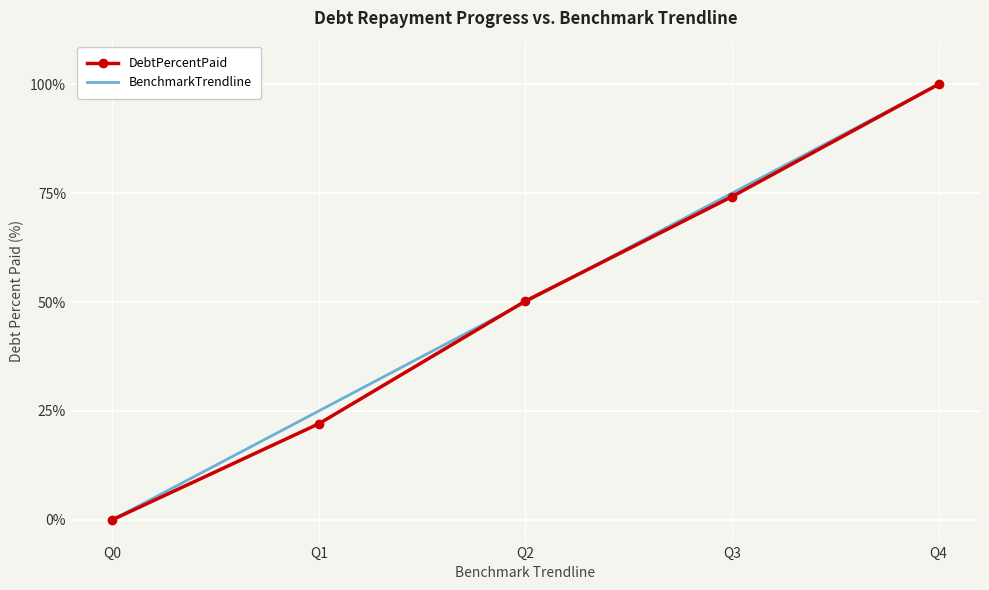

List the labels in order of BenchmarkTrendline value, smallest first.

Q0, Q1, Q2, Q3, Q4